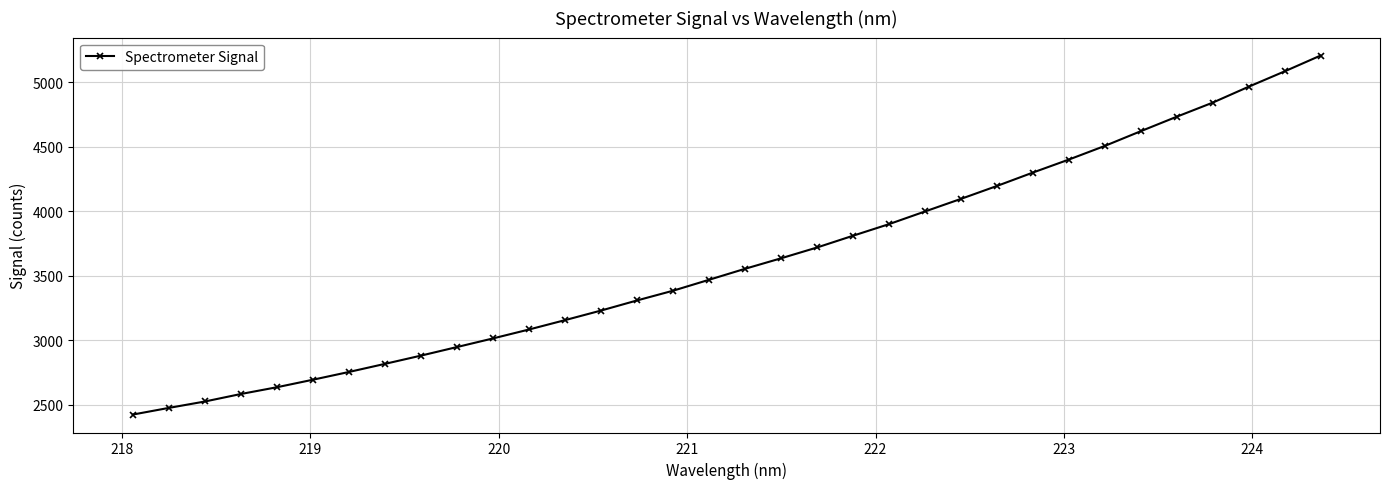

What is the value of the 32nd point from the left?

4966.2